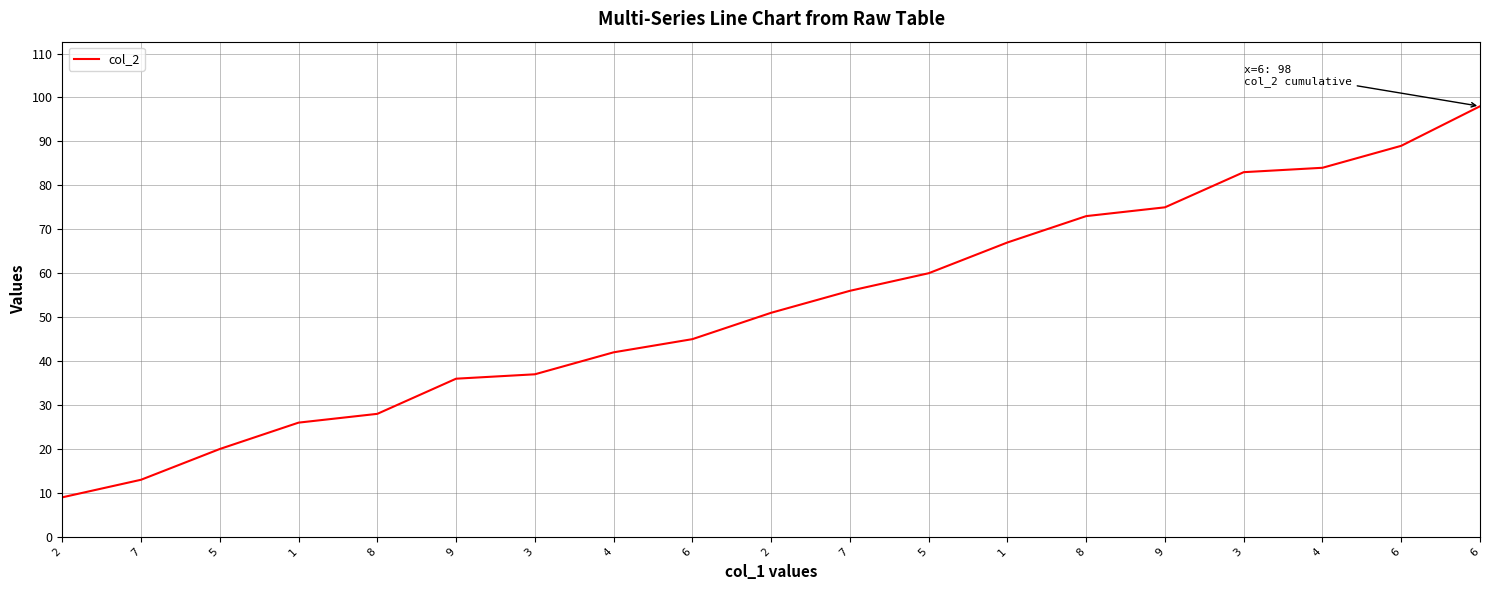

What is the minimum value shown in the chart?

9